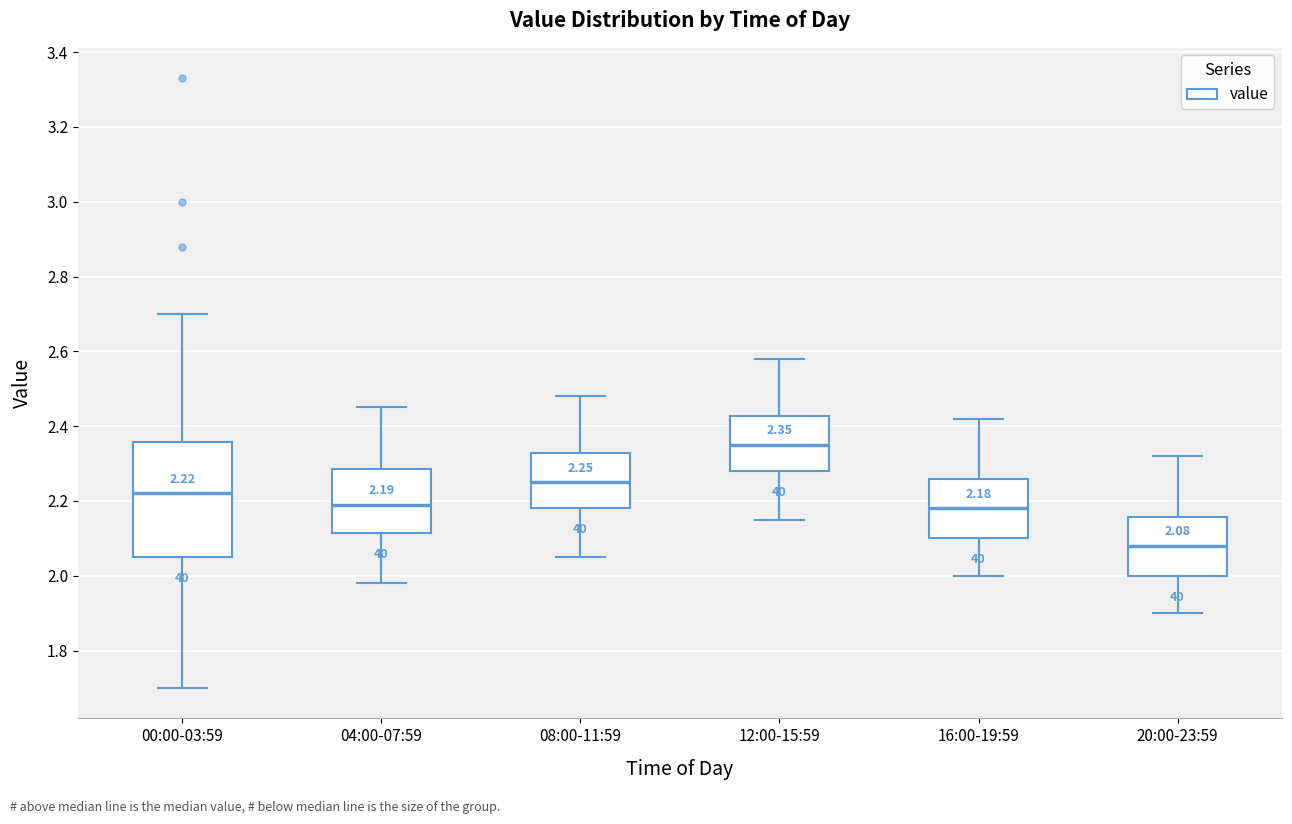

Comparing the boxes themselves (not the whiskers), which one is the tallest?

00:00-03:59